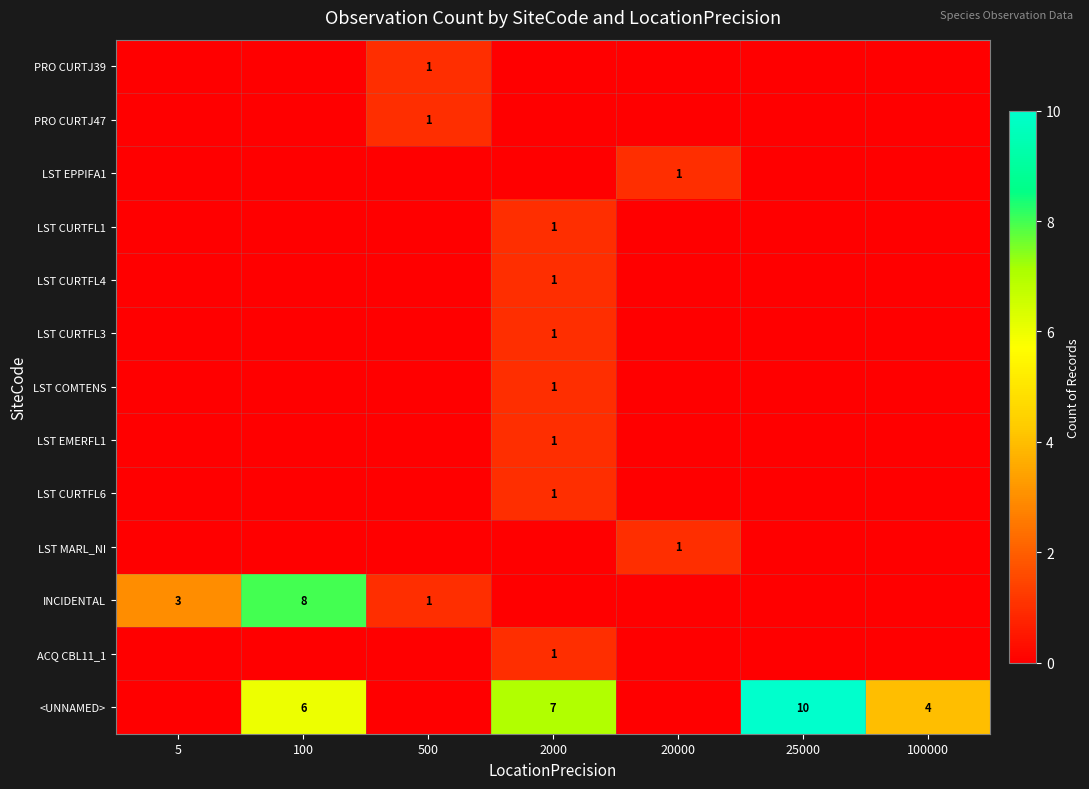

The value of LST CURTFL3 at 2000 is 0. True or false?

False